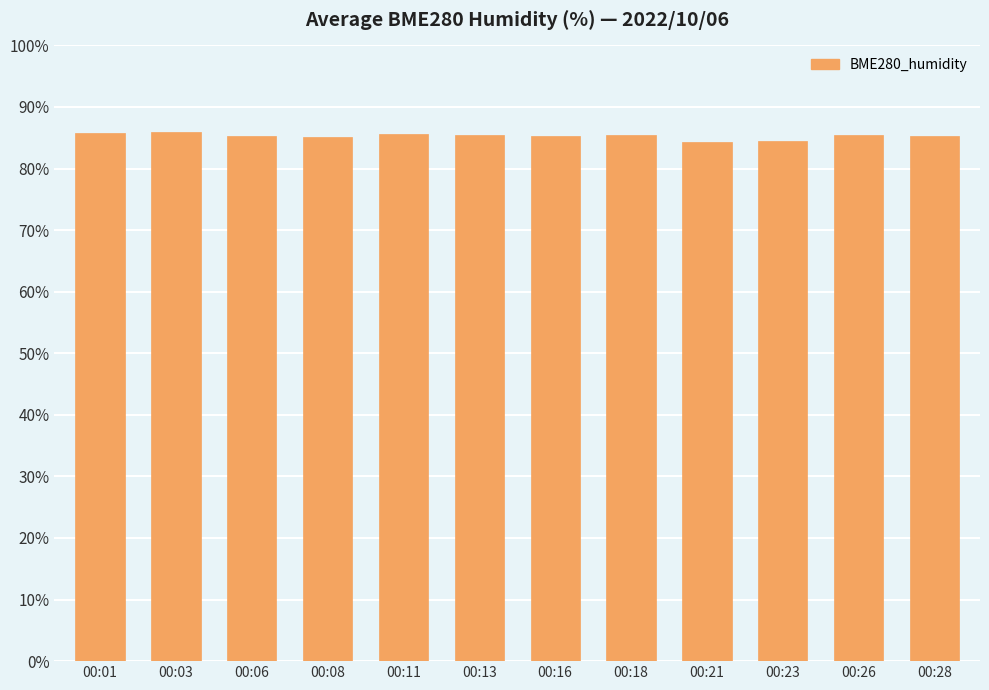

Is it true that the value at 00:11 is 42.9?

False